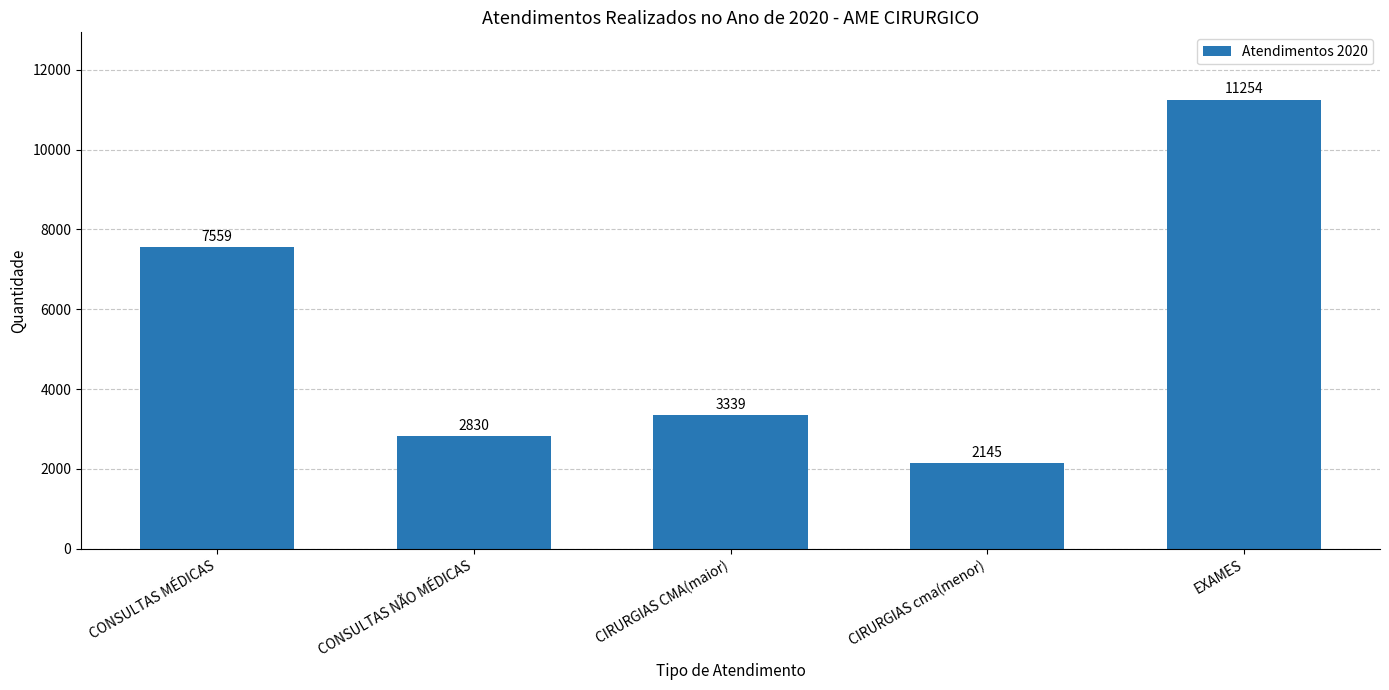

At which category does the chart reach its minimum across all series?

CIRURGIAS cma(menor)